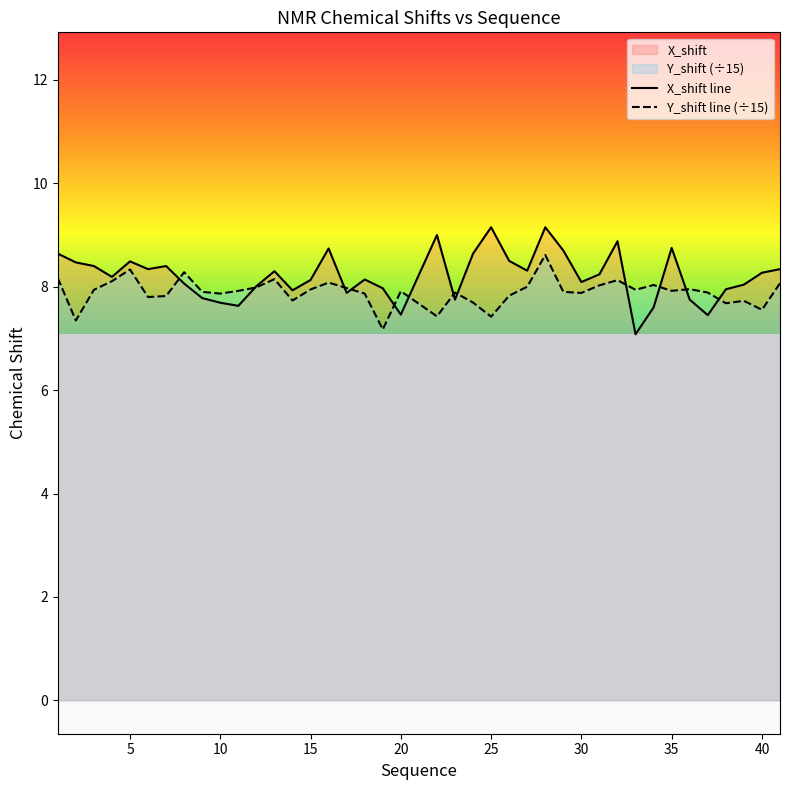

List the series in order of their overall mean, lowest first.

Y_shift line (÷15), X_shift line